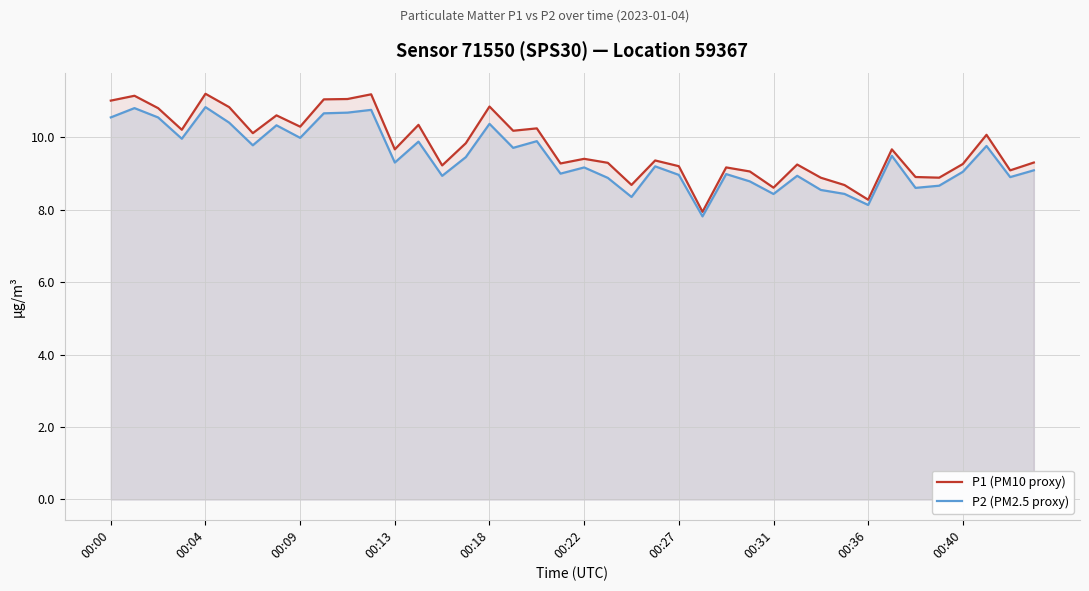

What is the total value across all series at 00:18?

21.2